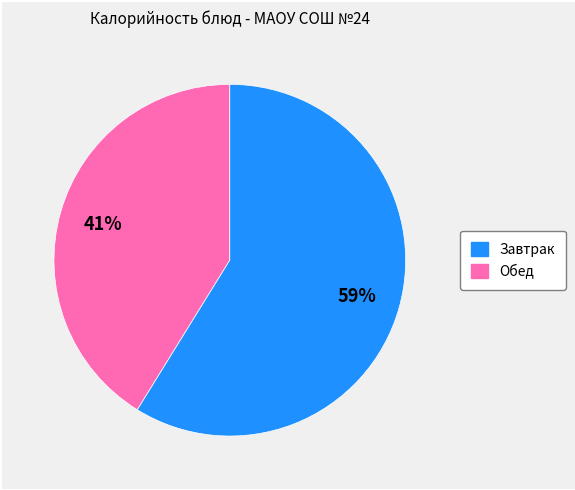

Is there any slice that represents more than half of the pie?

Yes